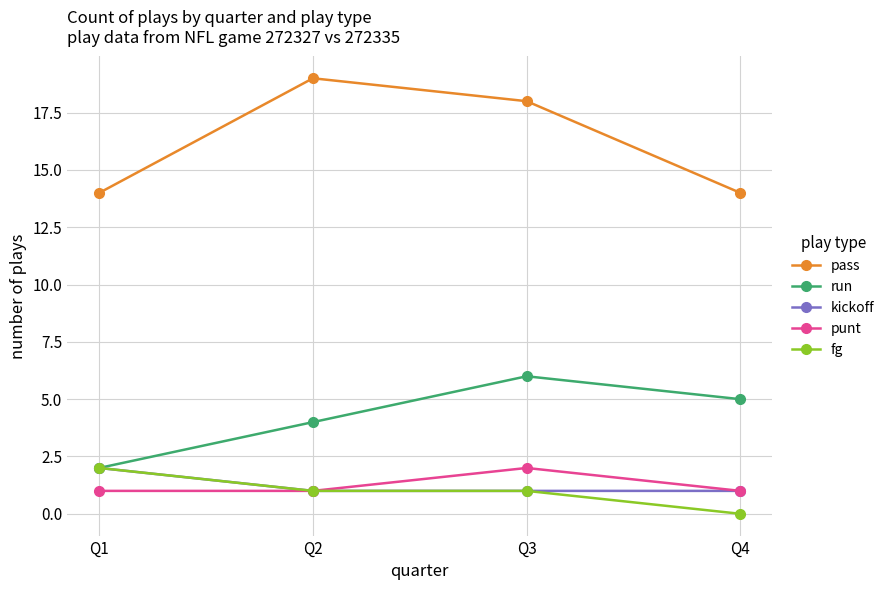

True or false: pass and punt intersect in this chart.

False